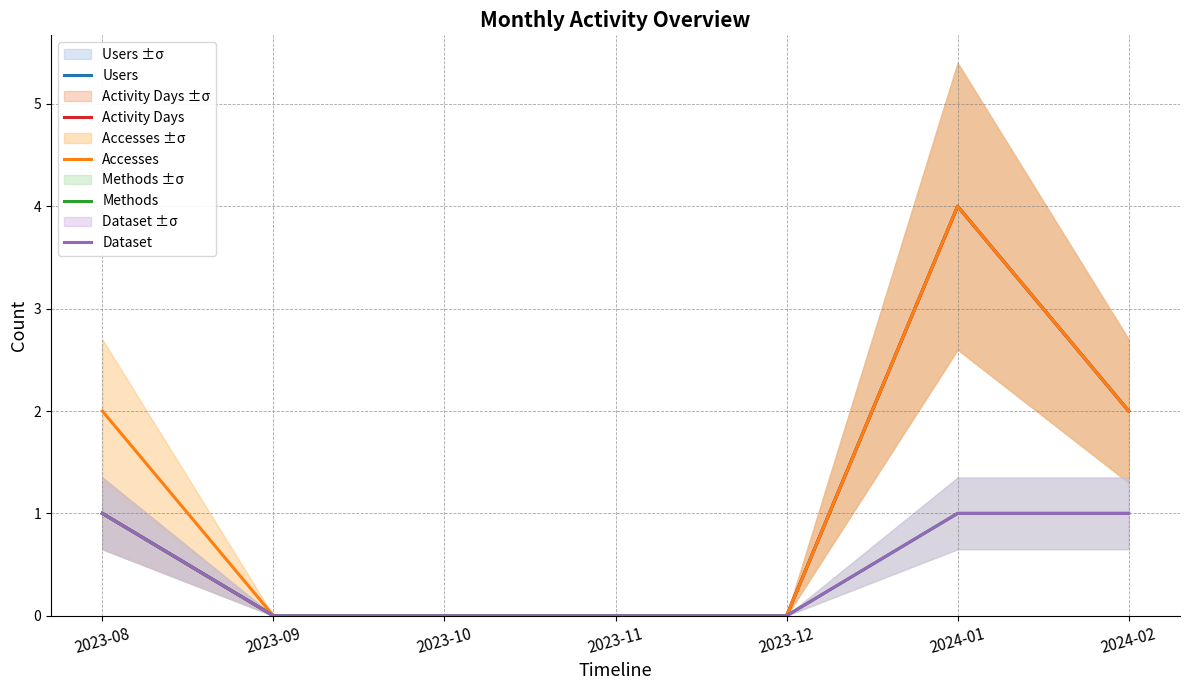

Does the chart have visible grid lines?

Yes